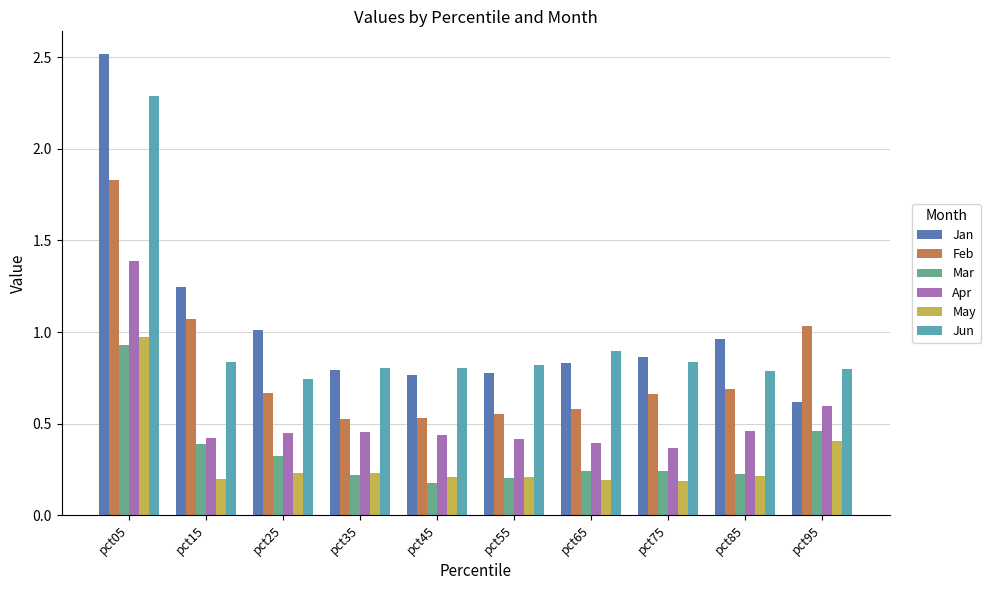

How many bars are there in total?

60